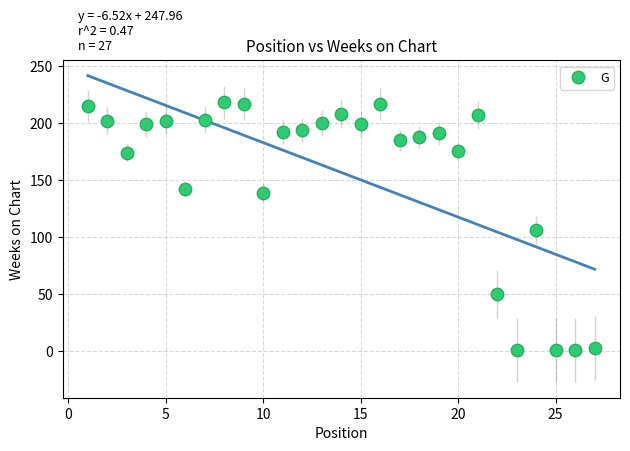

What Y value in the scatter plot is closest to 109?

106